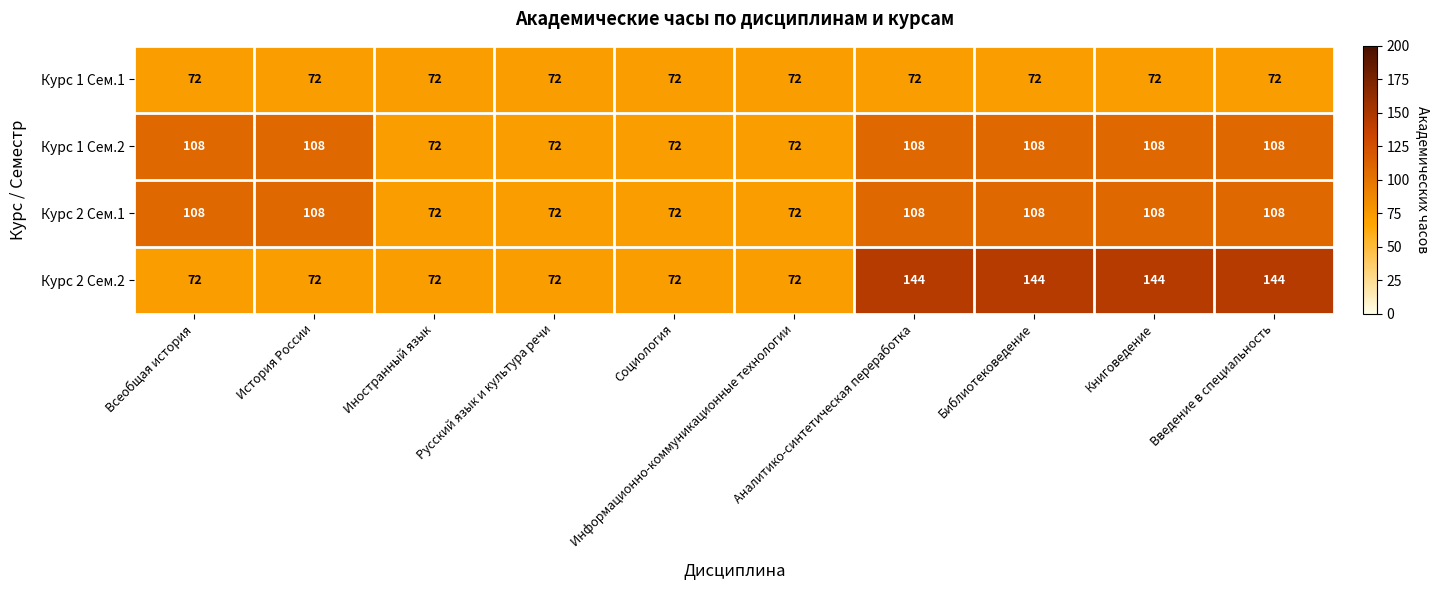

Which series has the widest spread of values?

Курс 2 Сем.2